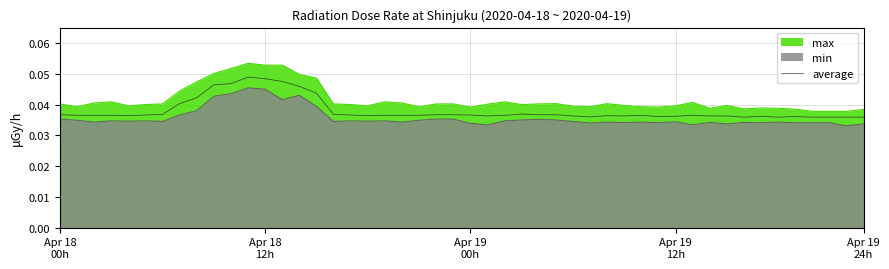

Which series has the largest total across all categories?

max